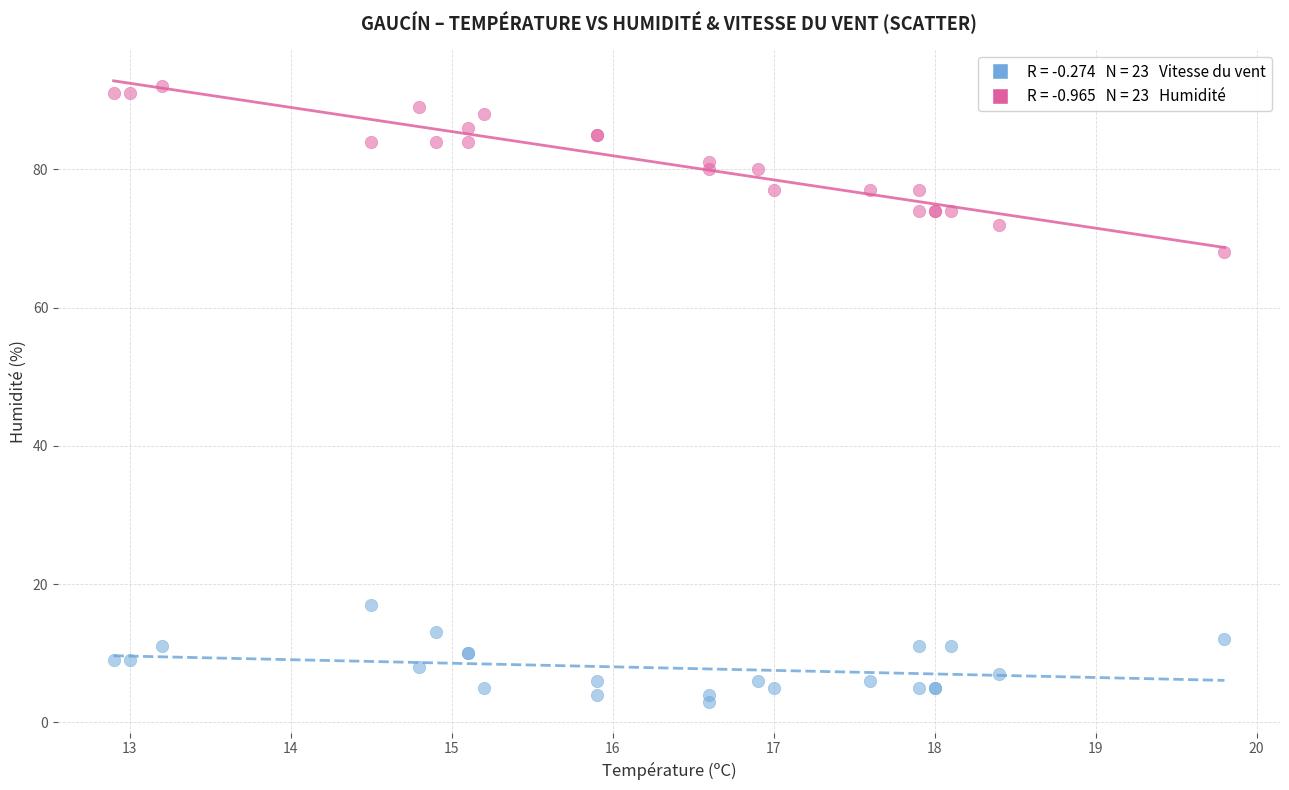

Across all series, what Y value is closest to 47?

68